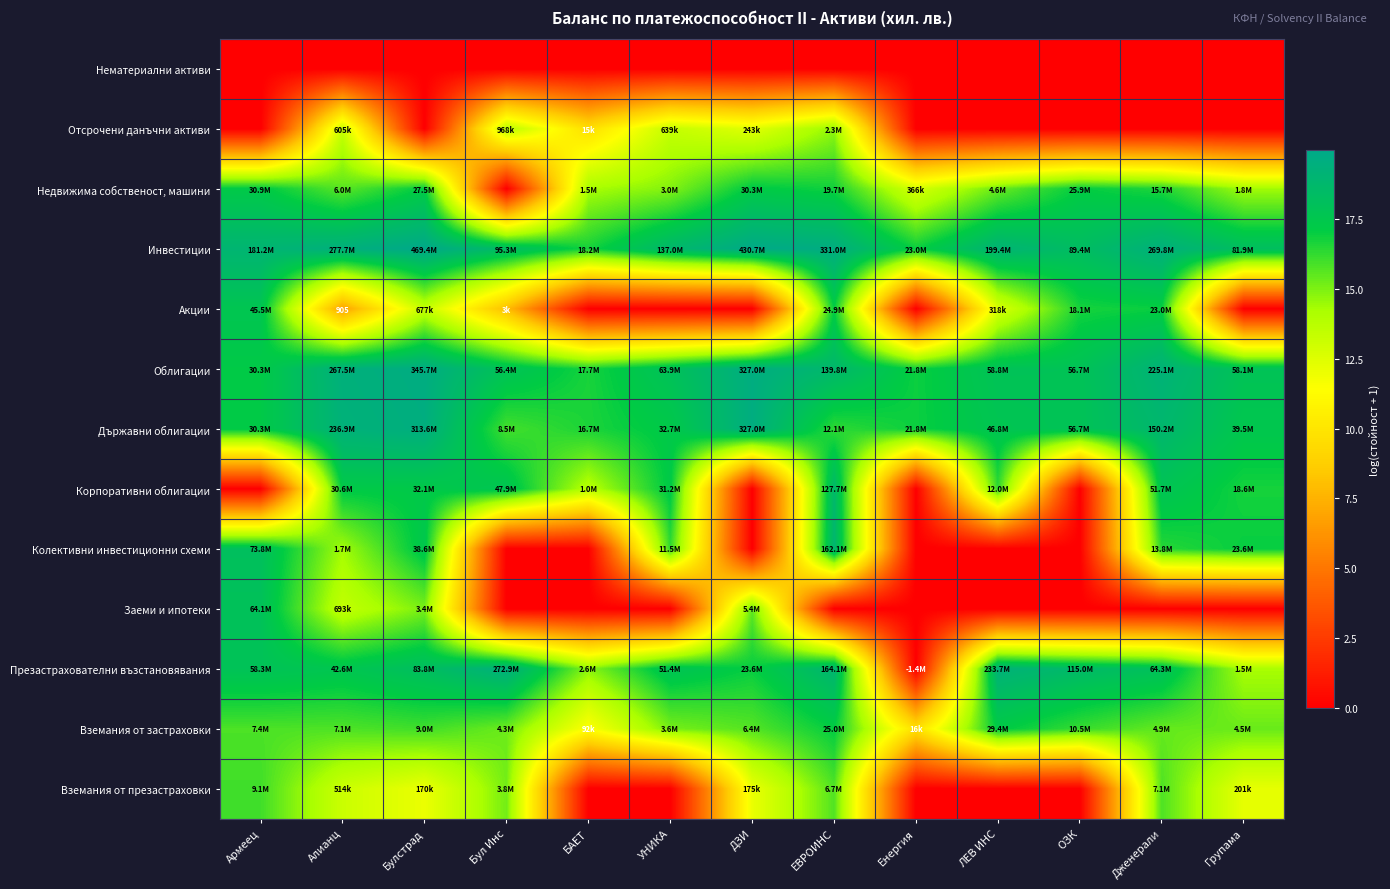

What is the spread (max minus min) of values at Дженерали?

19.4